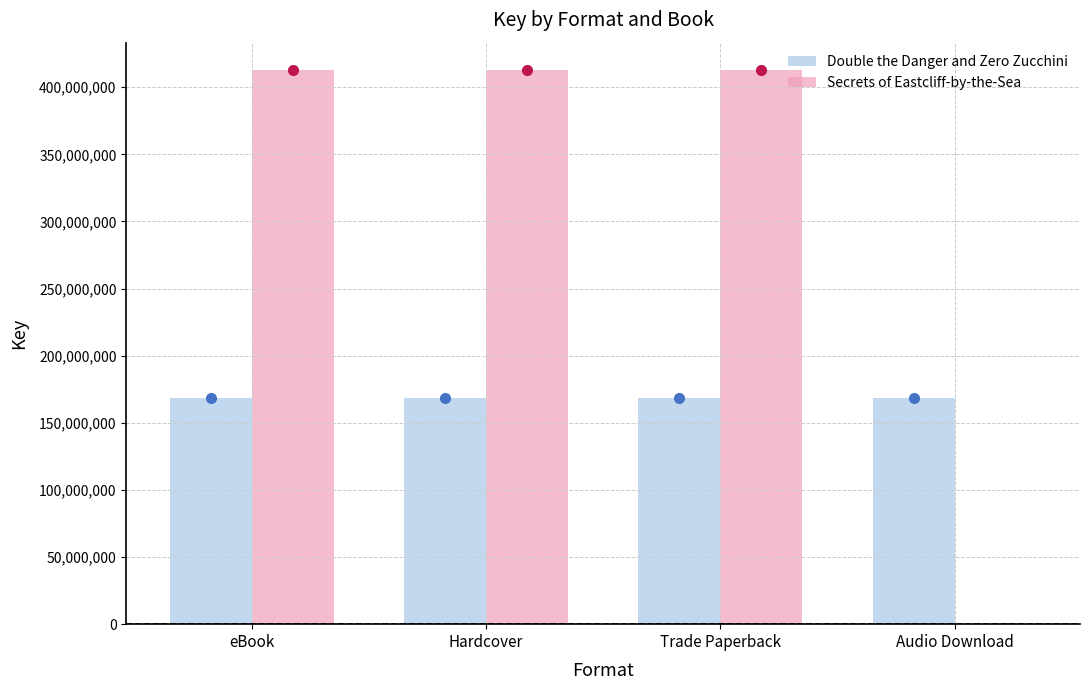

Reading right to left, transcribe all the data shown in this chart.

Double the Danger and Zero Zucchini: Audio Download=168271898	Trade Paperback=168271898	Hardcover=168271898	eBook=168271898
Secrets of Eastcliff-by-the-Sea: Audio Download=0	Trade Paperback=412592532	Hardcover=412592532	eBook=412592532